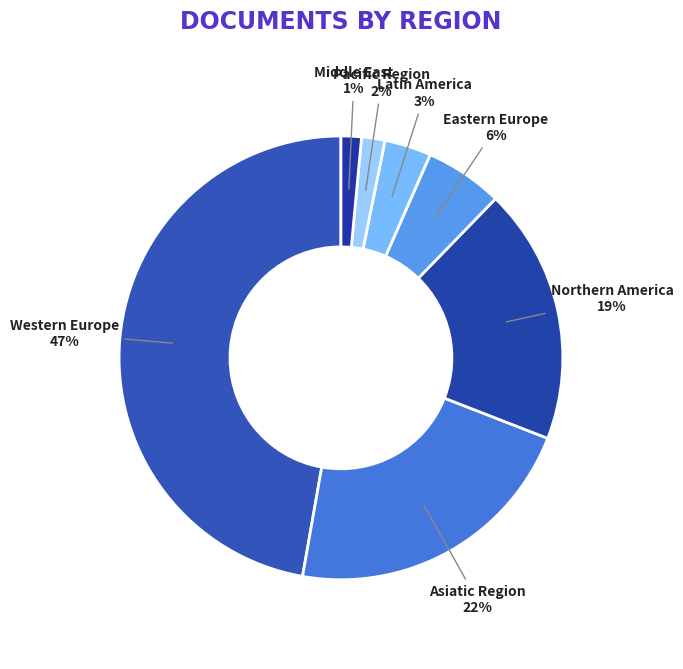

Count the number of slices in the pie.

7